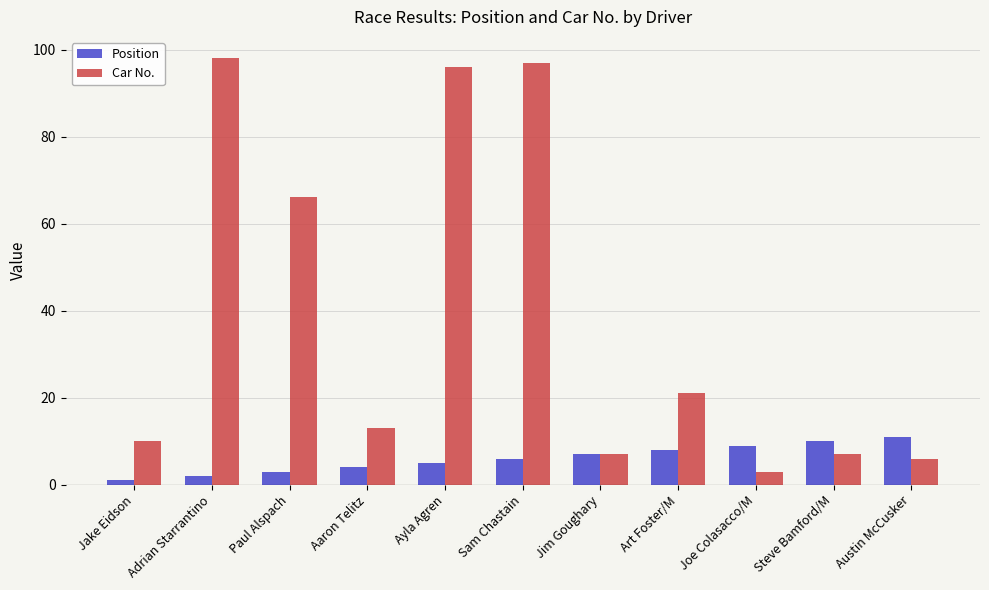

Rank the series at Sam Chastain from lowest to highest value.

Position, Car No.